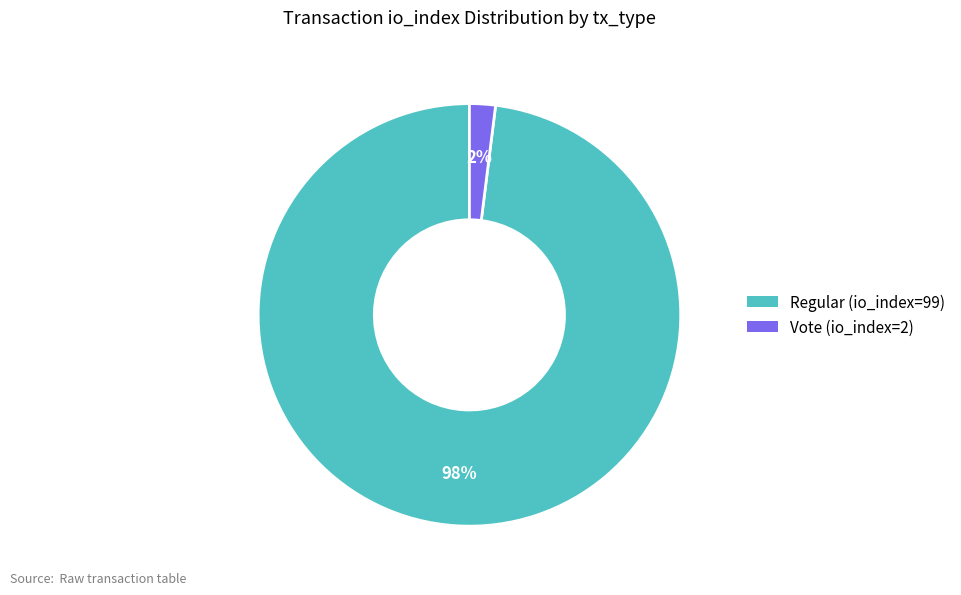

Count the number of slices in the pie.

2